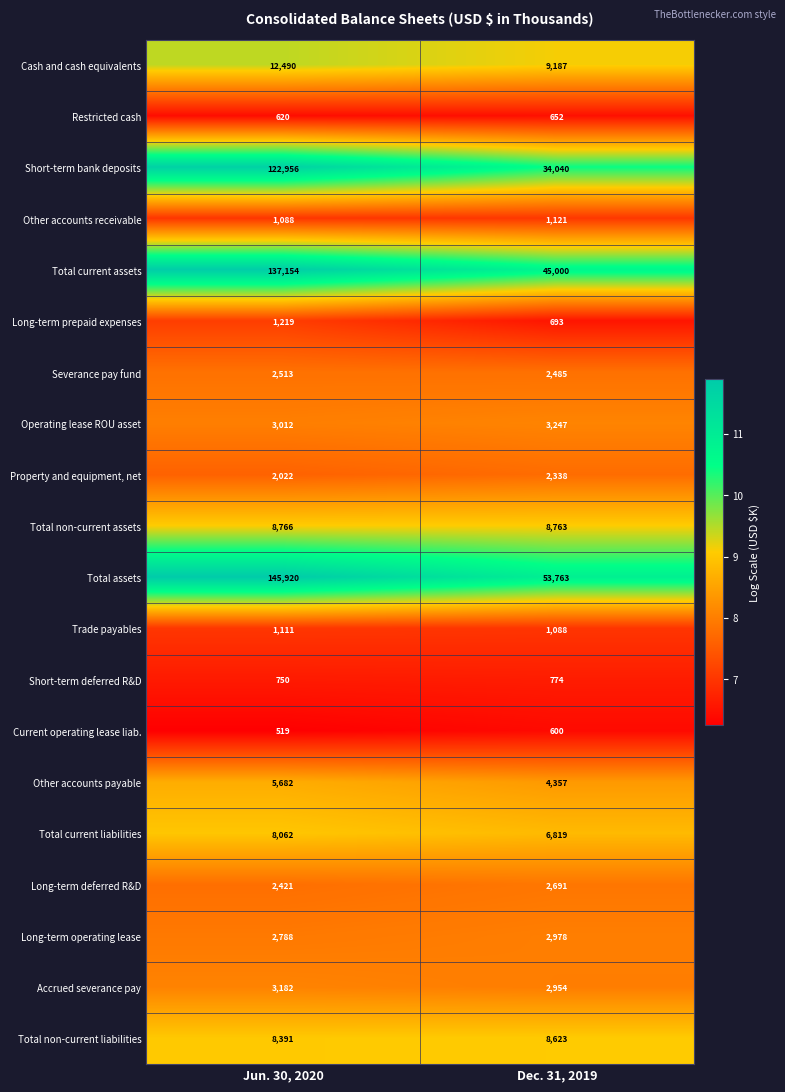

What is the sum of the Long-term prepaid expenses values at Dec. 31, 2019 and Jun. 30, 2020?

1912